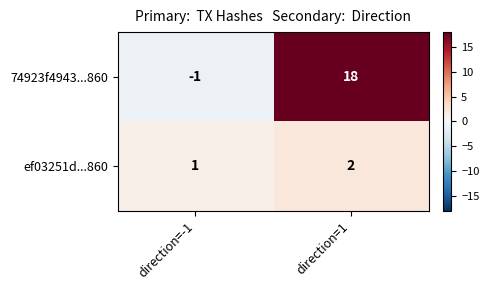

Rank the series at direction=1 from highest to lowest value.

74923f4943...860, ef03251d...860